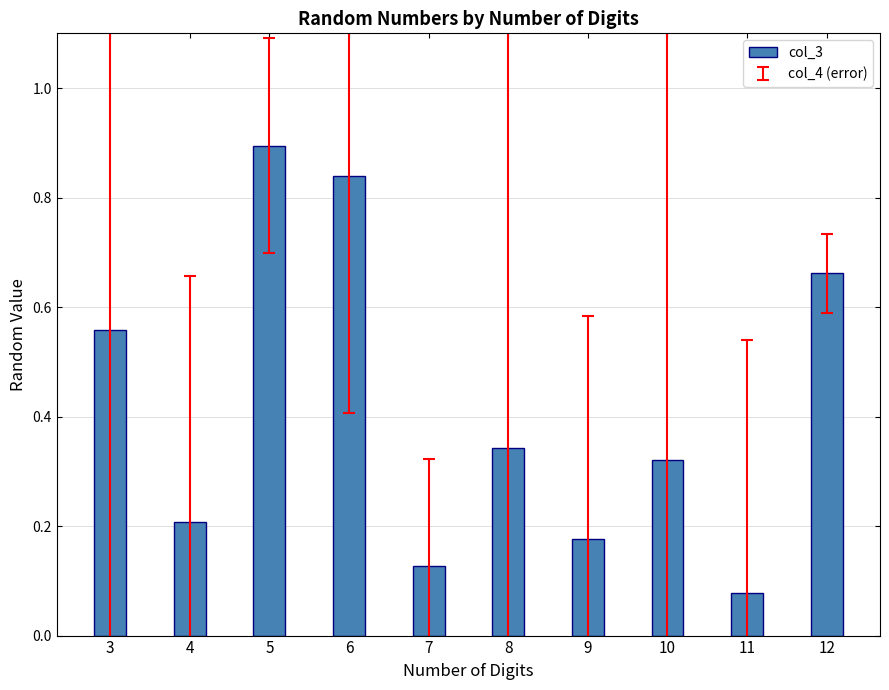

What is the average value?

0.4